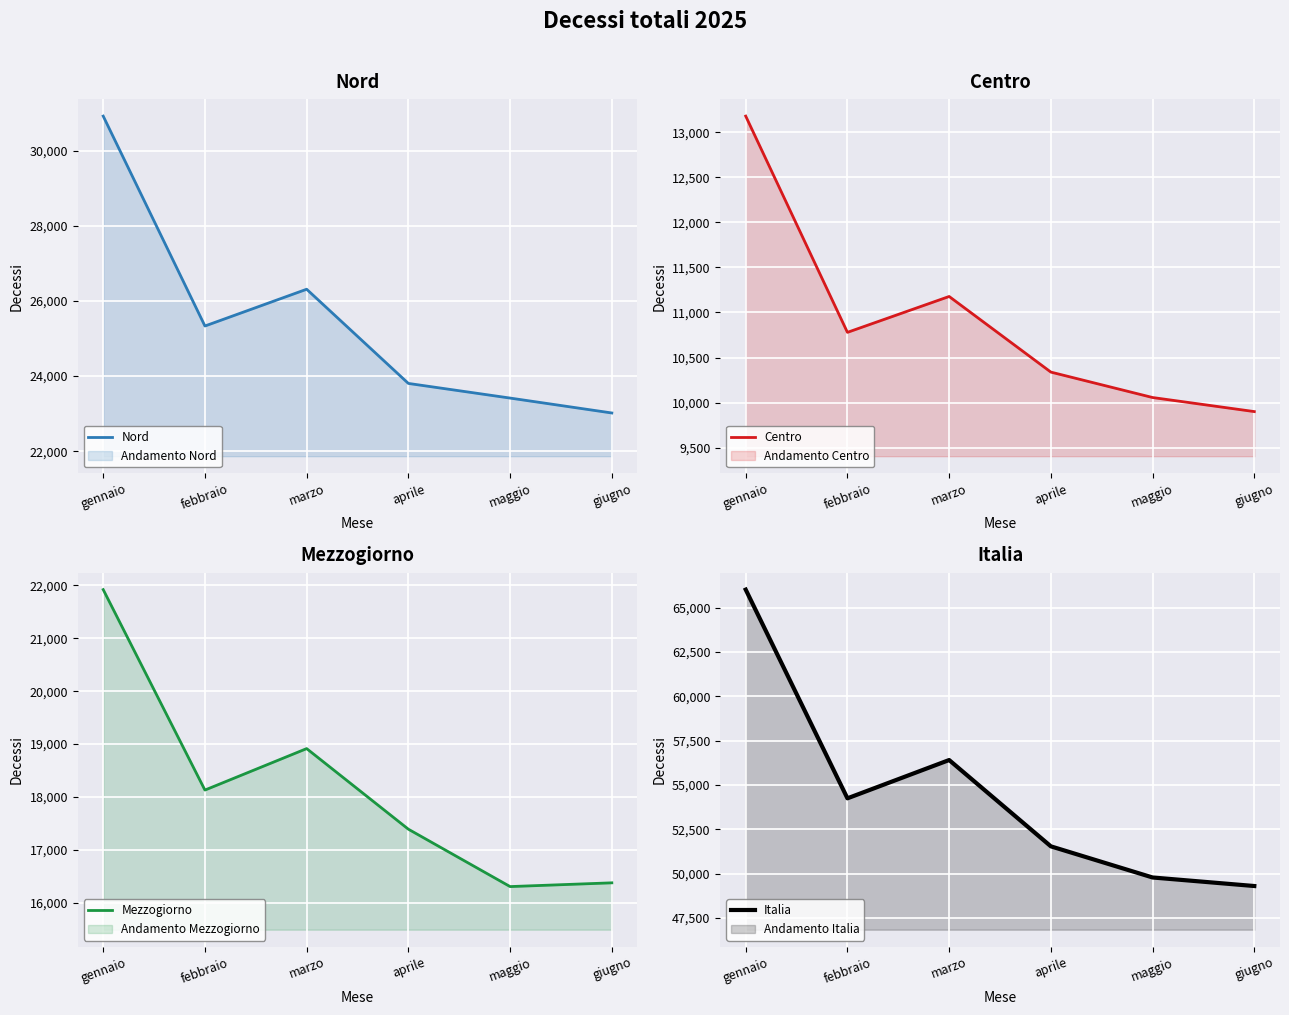

How many values in the Centro series exceed 10779?

2